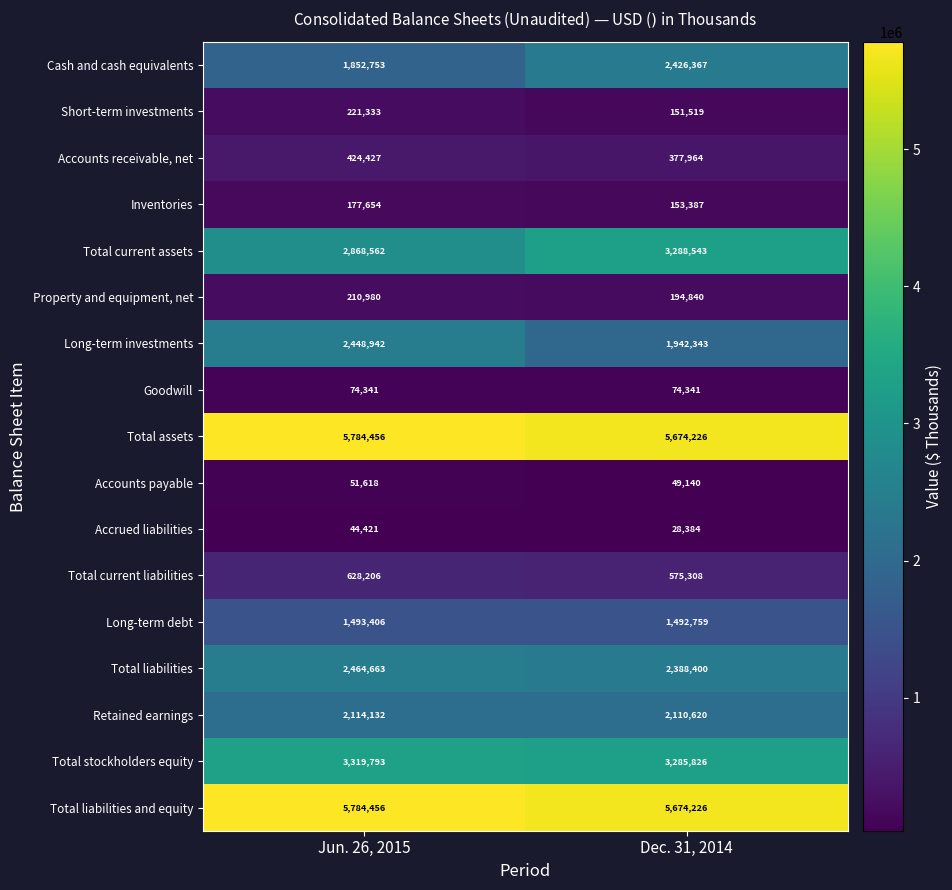

True or false: Accounts receivable, net has a value of 424427 at Jun. 26, 2015.

True